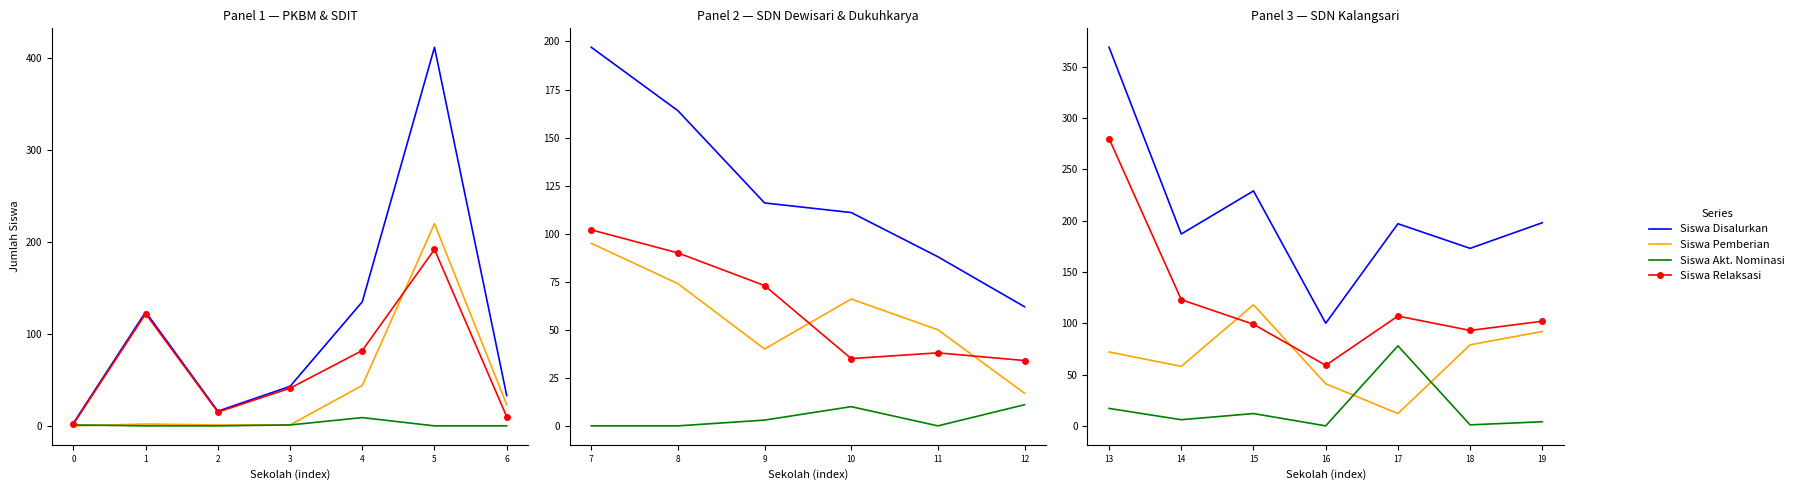

What is the value of the Siswa Disalurkan point at the 7th from the left?

198